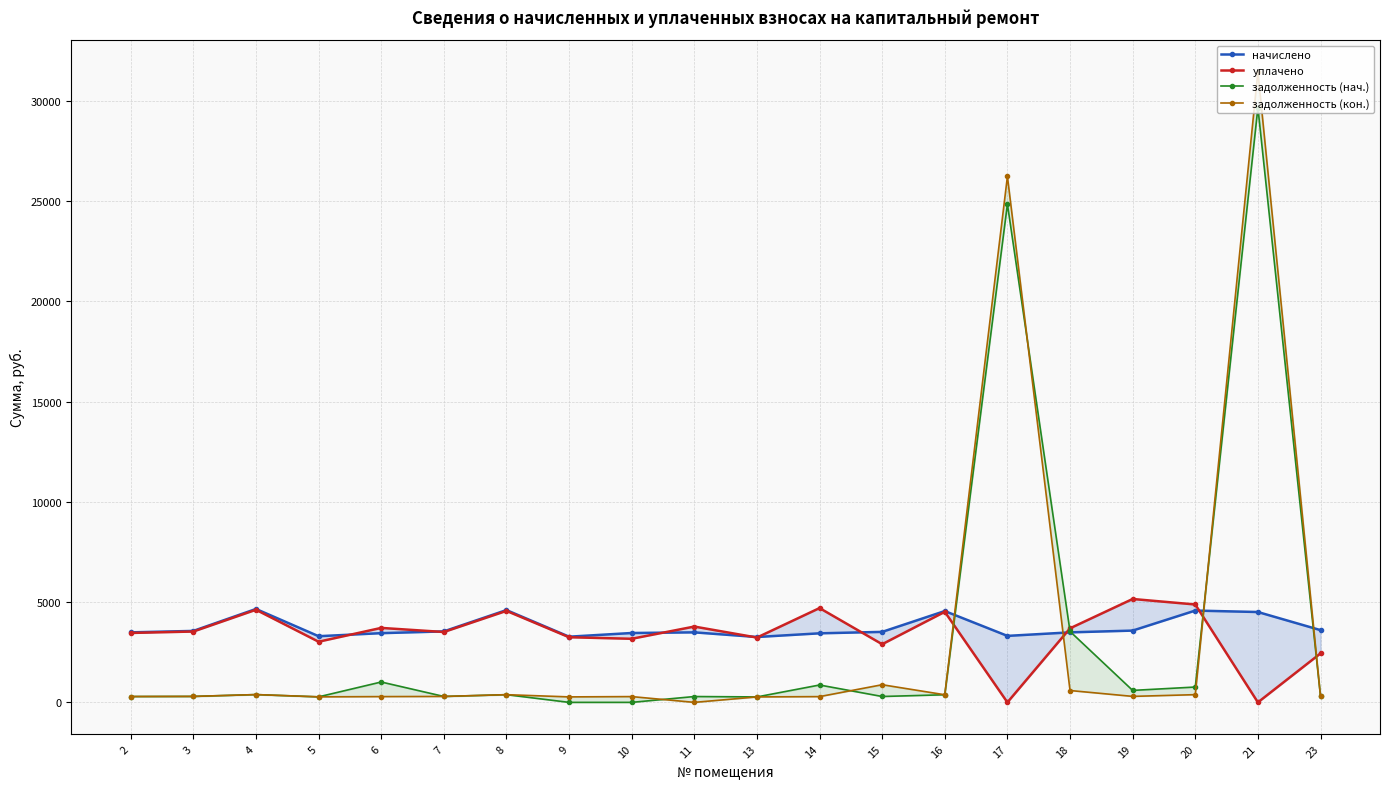

Which category has the highest value in the уплачено series?

19